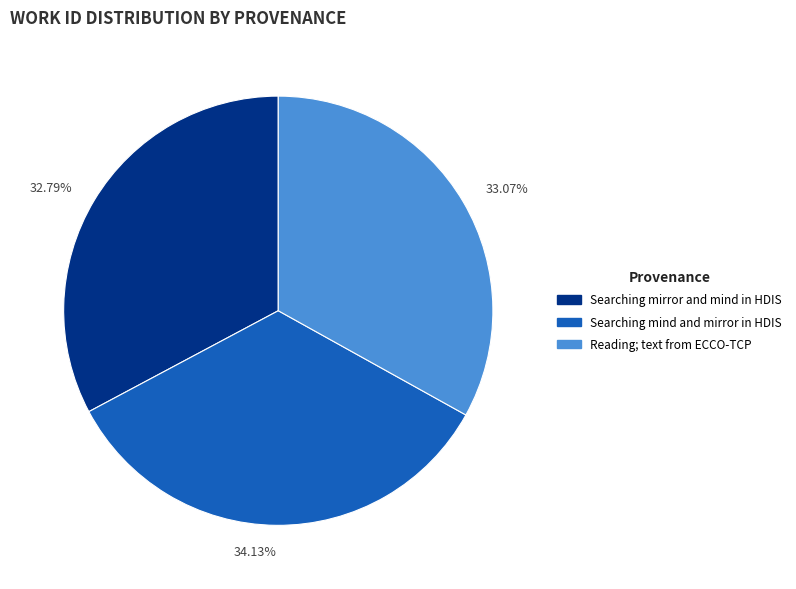

How many segments does this pie chart have?

3